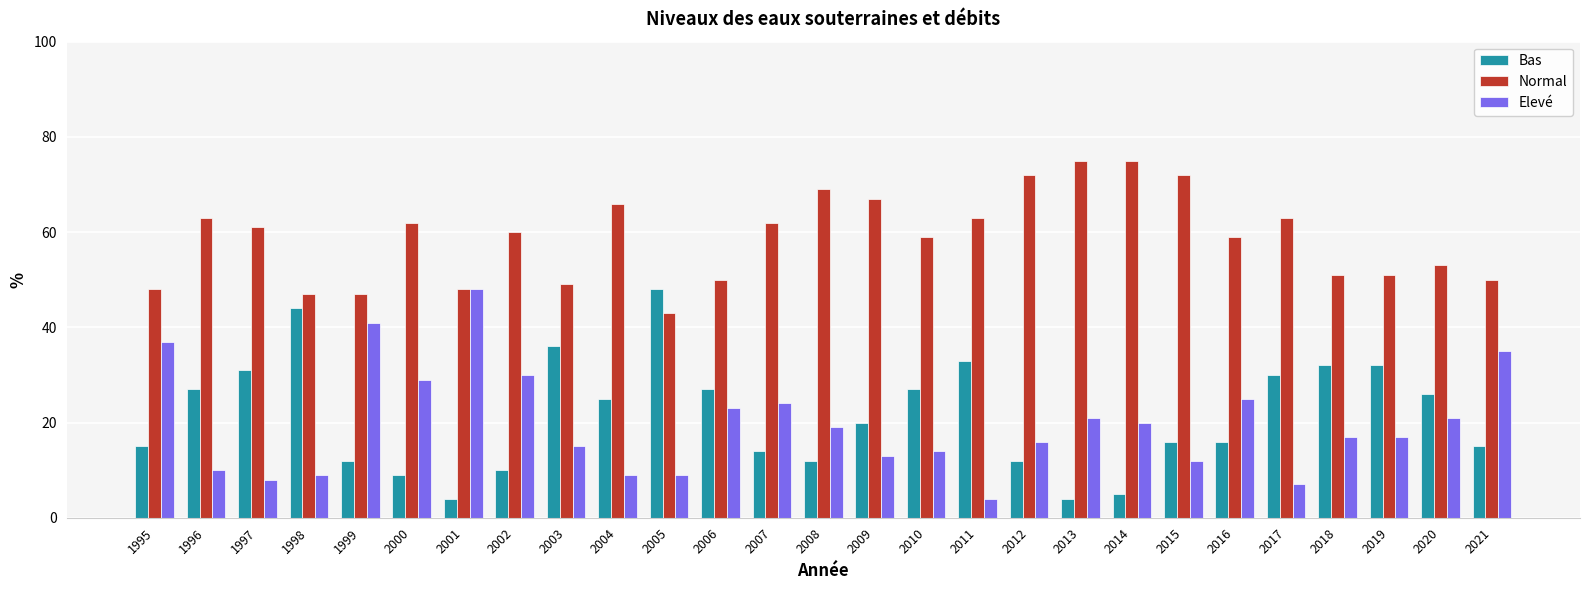

Is the value of Bas at 2015 greater than the value of Elevé at 2009?

Yes